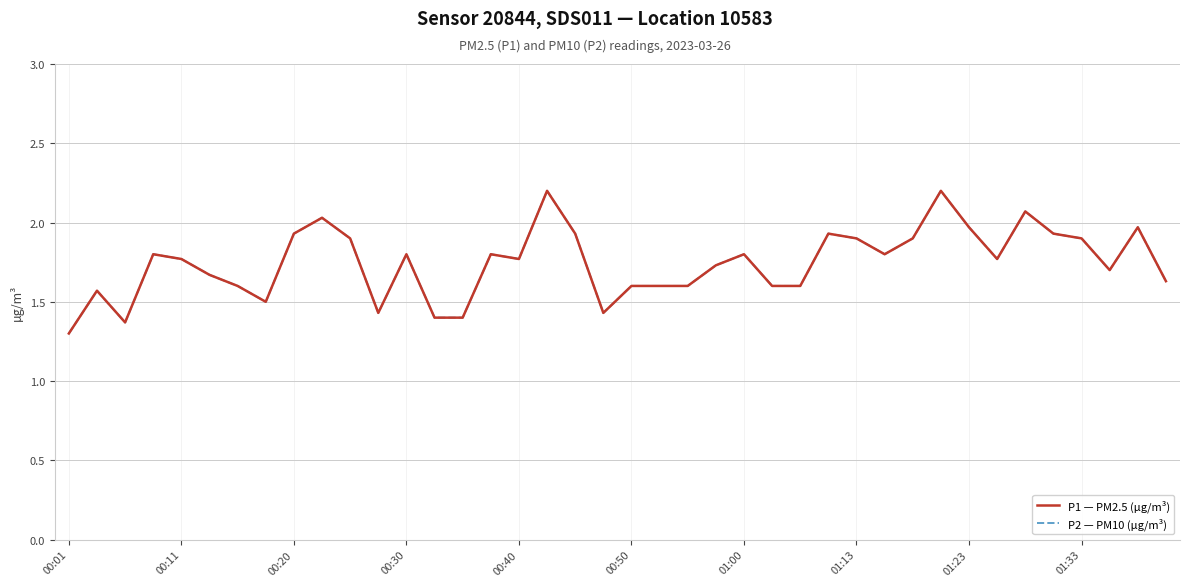

Reading right to left, what are all the values shown in this chart?

P1 — PM2.5 (µg/m³): 1.6	2.0	1.7	1.9	1.9	2.1	1.8	2.0	2.2	1.9	1.8	1.9	1.9	1.6	1.6	1.8	1.7	1.6	1.6	1.6	1.4	1.9	2.2	1.8	1.8	1.4	1.4	1.8	1.4	1.9	2.0	1.9	1.5	1.6	1.7	1.8	1.8	1.4	1.6	1.3
P2 — PM10 (µg/m³): 1.6	2.0	1.7	1.9	1.9	2.1	1.8	2.0	2.2	1.9	1.8	1.9	1.9	1.6	1.6	1.8	1.7	1.6	1.6	1.6	1.4	1.9	2.2	1.8	1.8	1.4	1.4	1.8	1.4	1.9	2.0	1.9	1.5	1.6	1.7	1.8	1.8	1.4	1.6	1.3